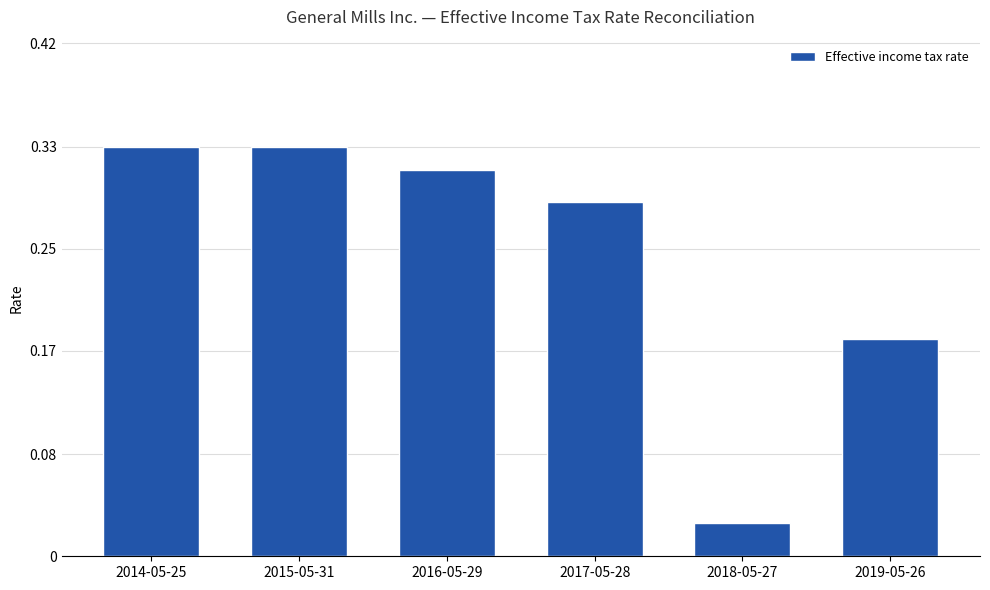

What position from the right is 2018-05-27?

2